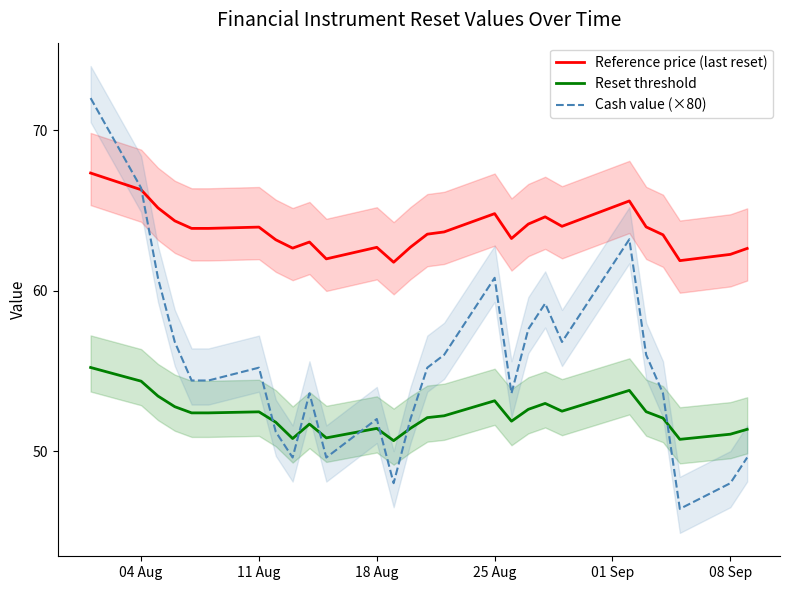

Which series ends up on top after the final intersection of Cash value (×80) and Reset threshold?

Reset threshold